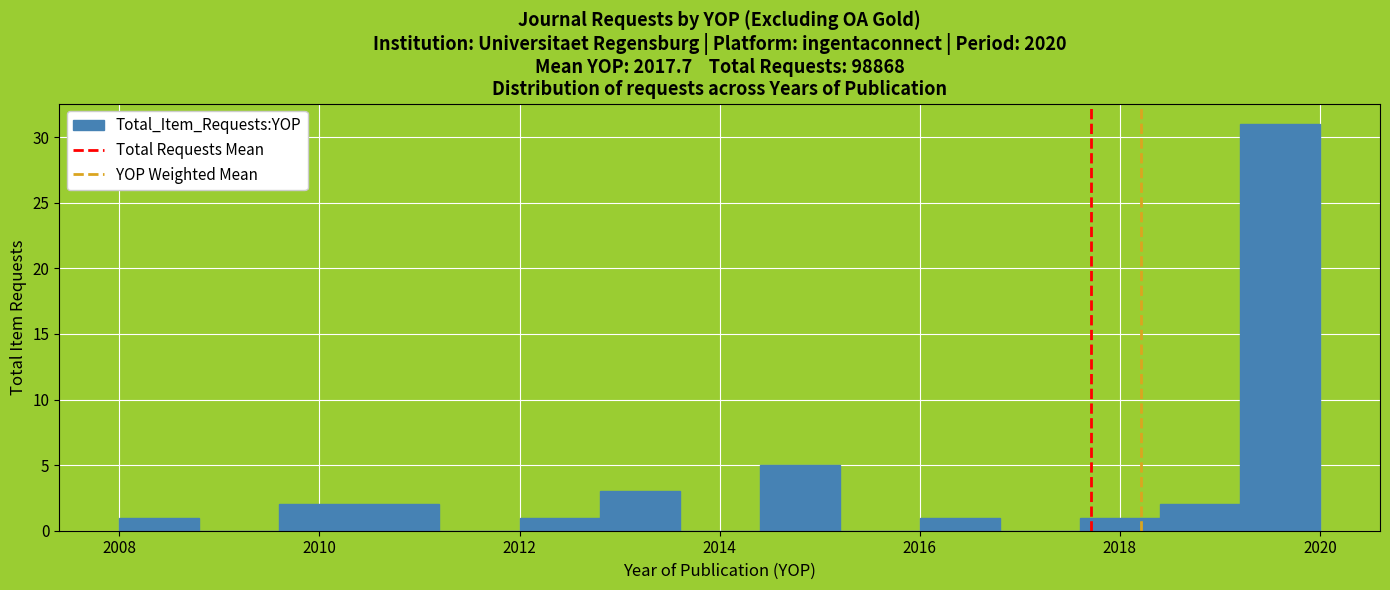

How tall is the bar that spans 2016.0 to 2016.8 on the x-axis? The values are not printed on the chart, so give them approximately, as read against the axis.

1